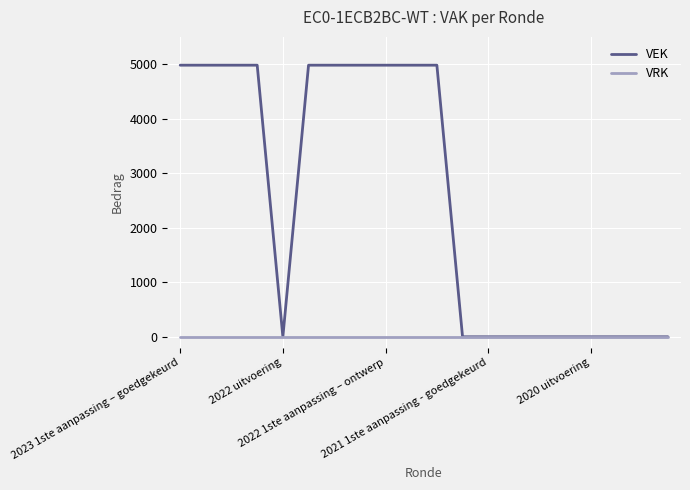

Which series has the largest total across all categories?

VEK